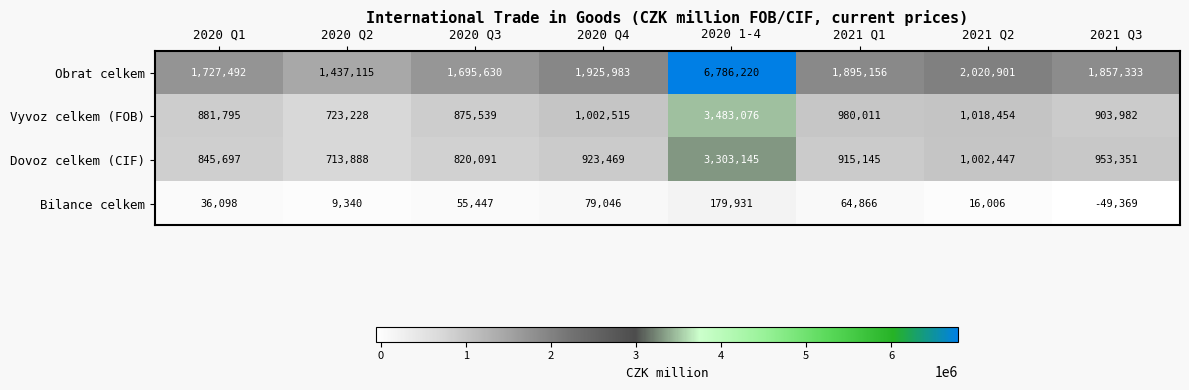

What is the spread (max minus min) of values at 2021 Q1?

1830290